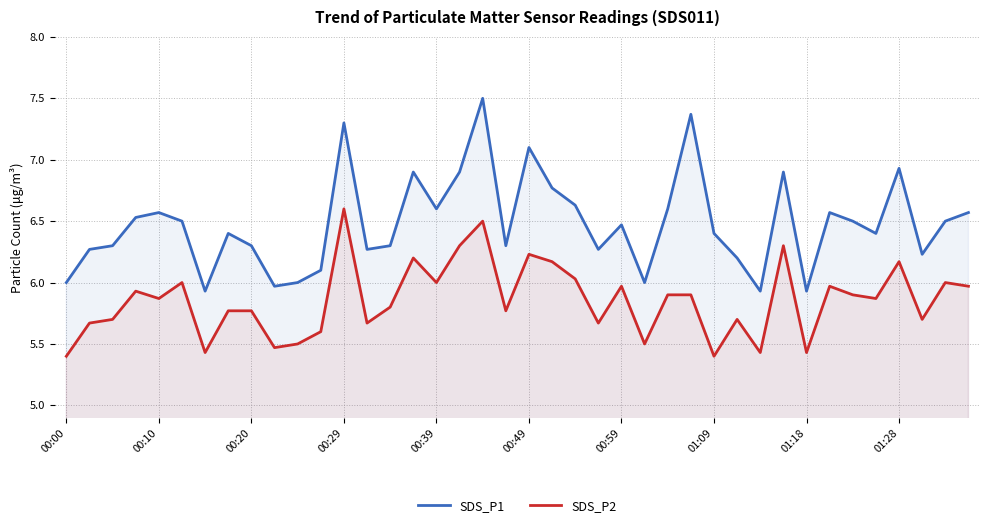

What is the value of the SDS_P1 point at the 16th from the left?

6.9